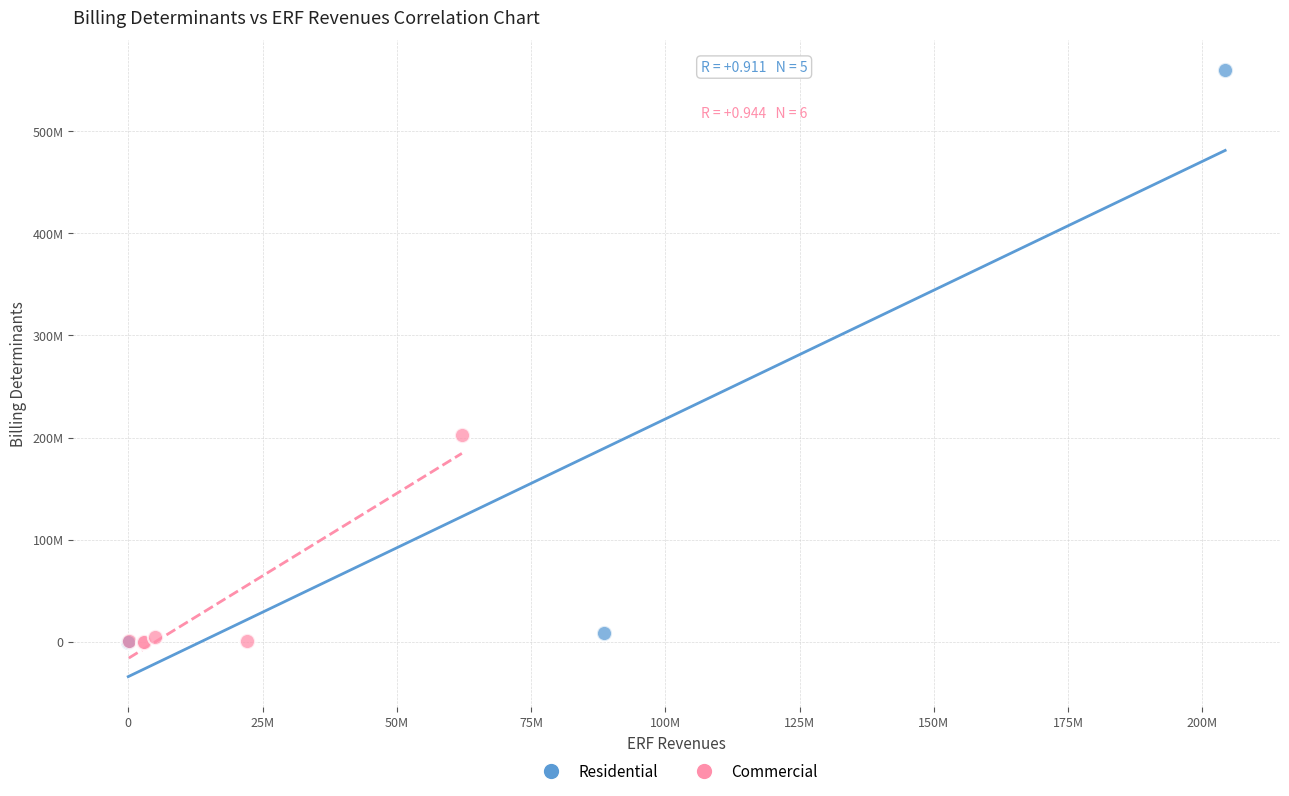

What are all the series names shown in the legend?

Residential, Commercial